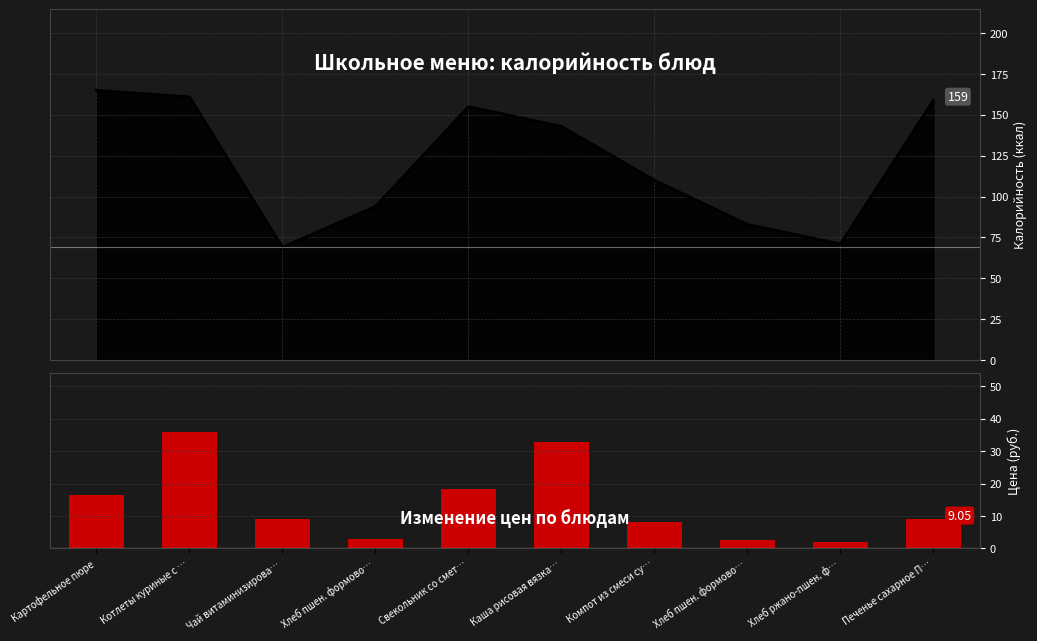

What is the value of the Калорийность bar at the 4th from the left?

94.0